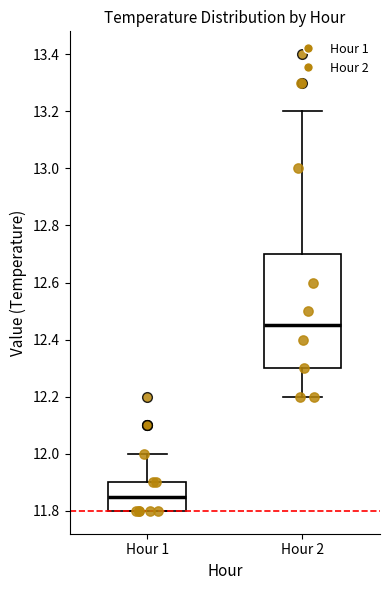

Reading left to right, transcribe this box plot: for each box, give where its median line is, the range the box spans, and where its two whiskers end, as read against the y-axis. The values are not printed on the chart, so give them approximately, as read against the axis.

Hour 1: median 11.86, box 11.80 to 11.90, whiskers 11.80 to 12.00
Hour 2: median 12.46, box 12.30 to 12.70, whiskers 12.20 to 13.20